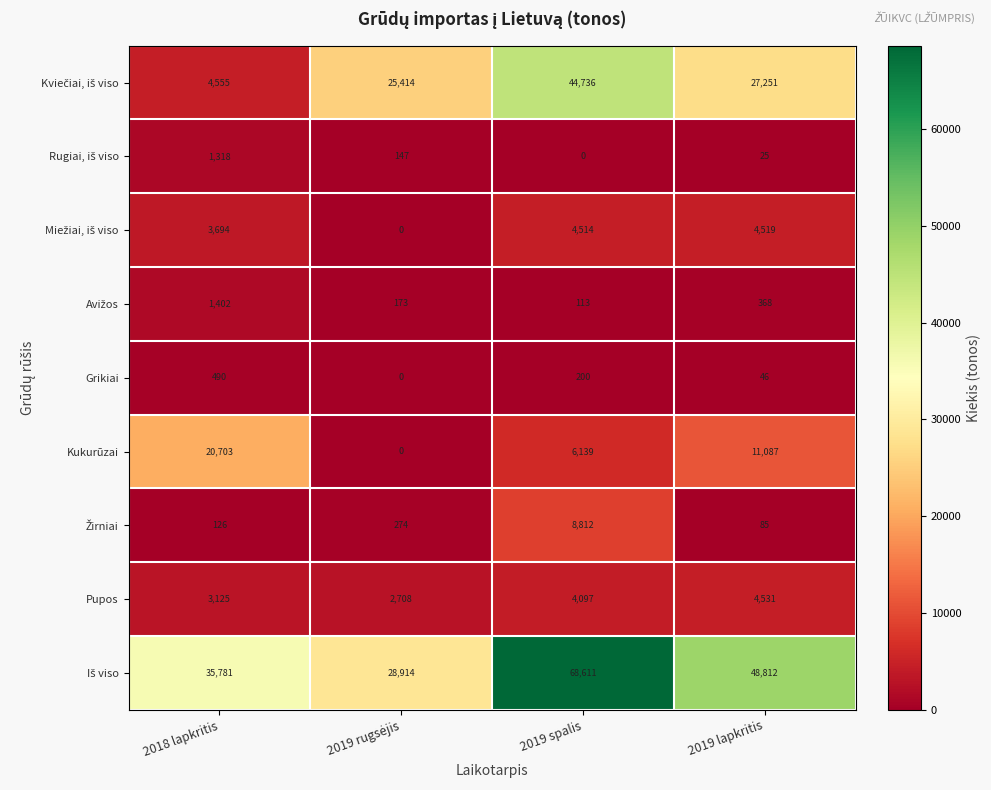

What is the minimum value for Pupos?

2708